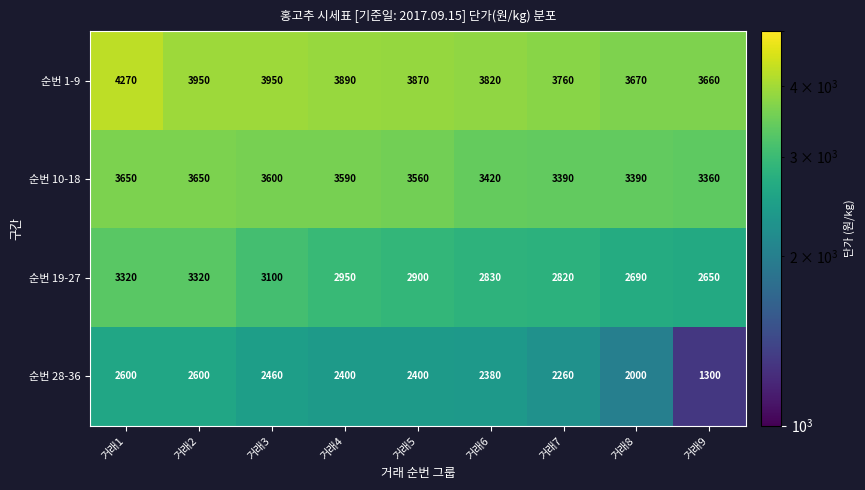

Which label corresponds to the largest value in the chart?

거래1